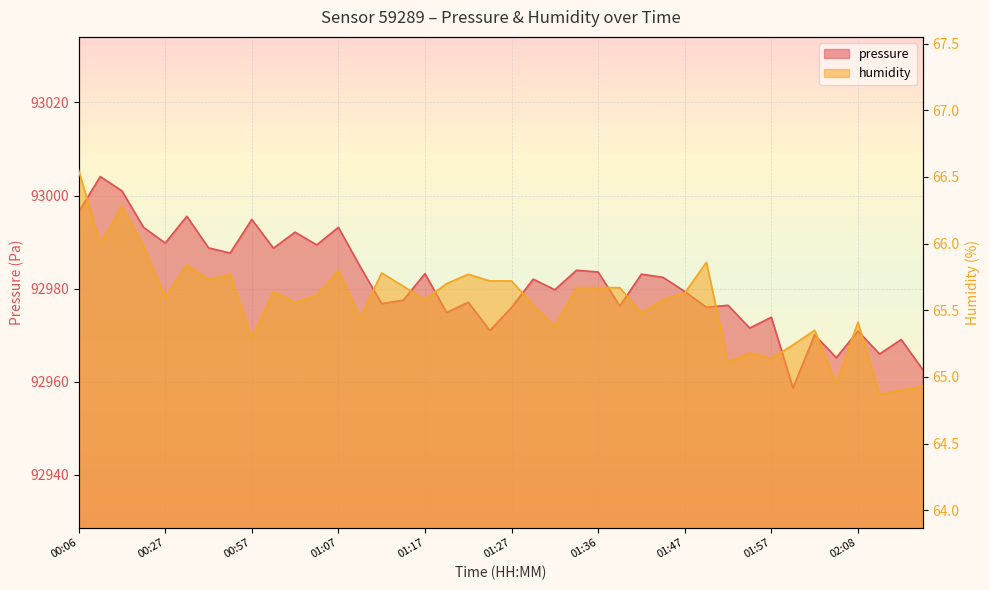

How many interior local valleys does the pressure series have?

14